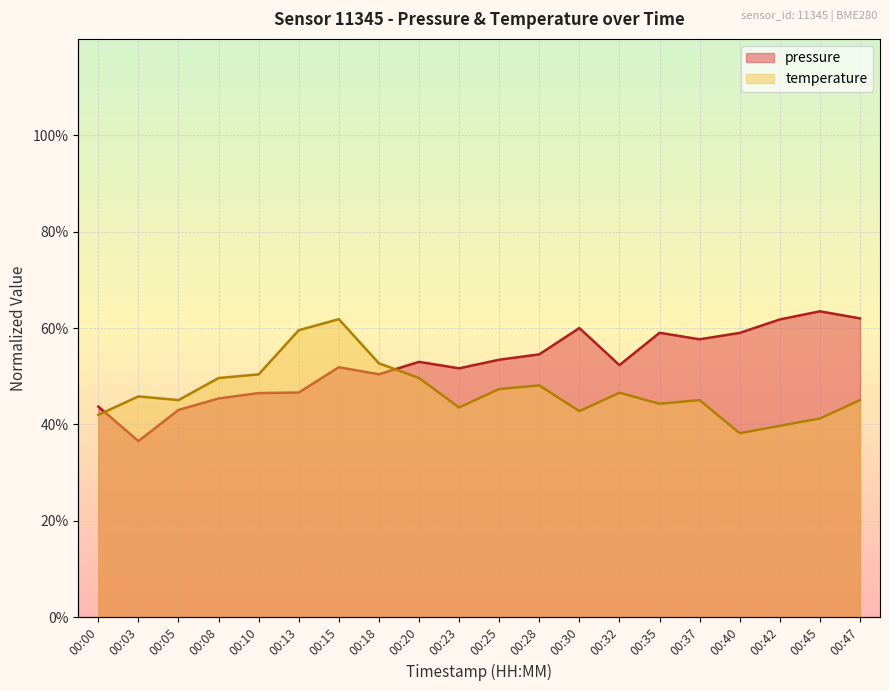

What is the average value of the temperature series?

46.9